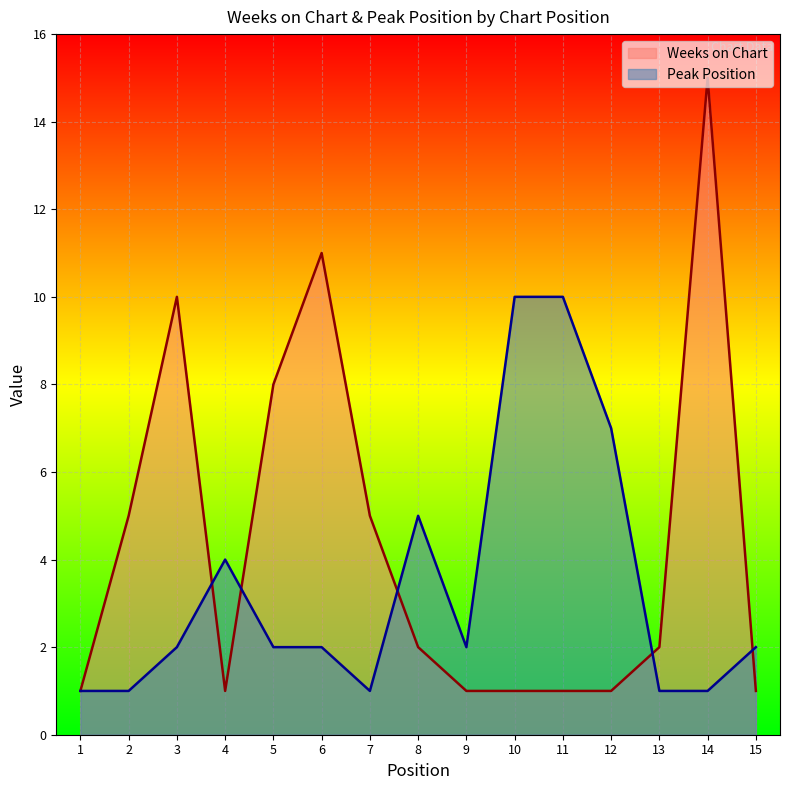

What is the approximate value of Peak Position at 10?

10